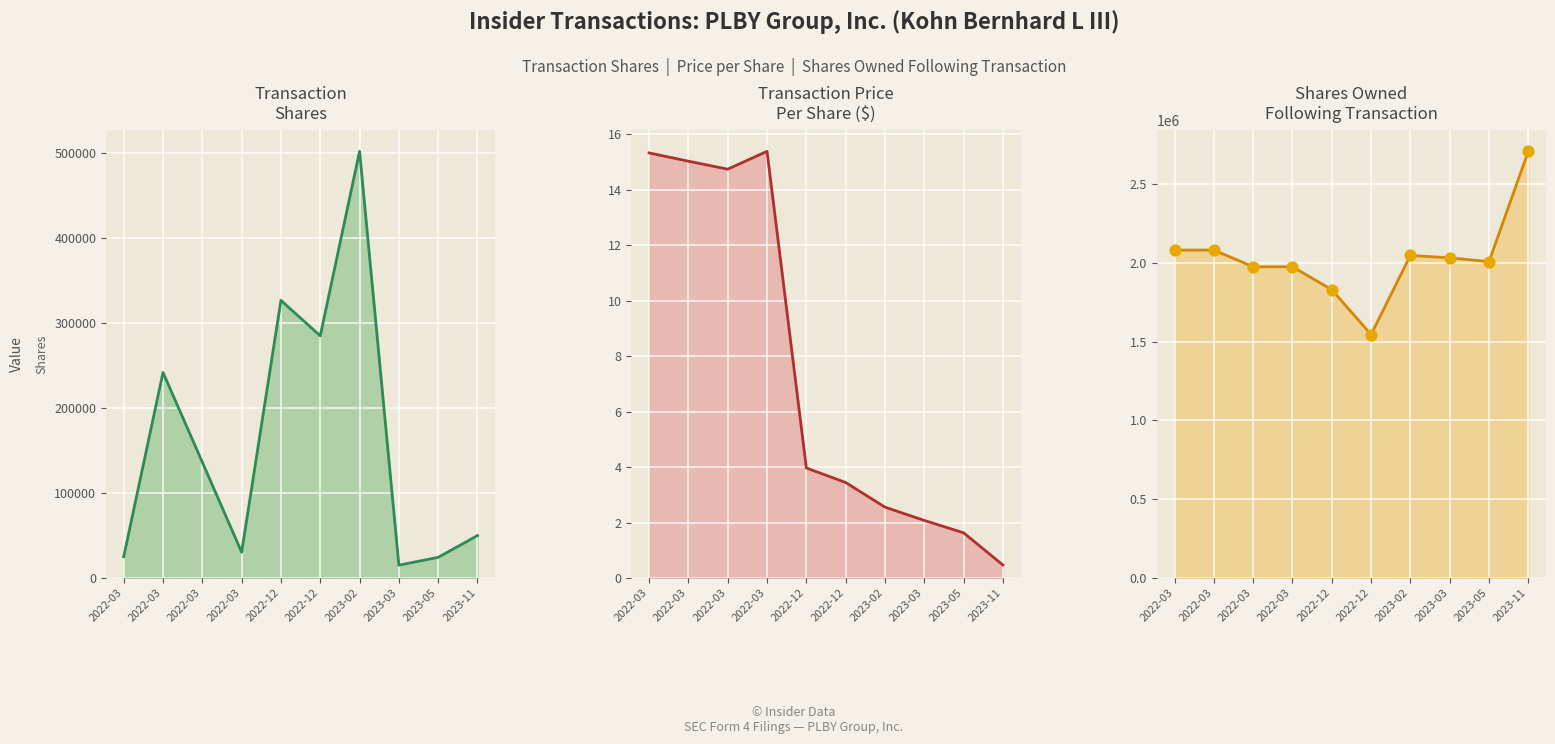

Which series has the widest spread of Y values?

sharesOwnedFollowingTransaction